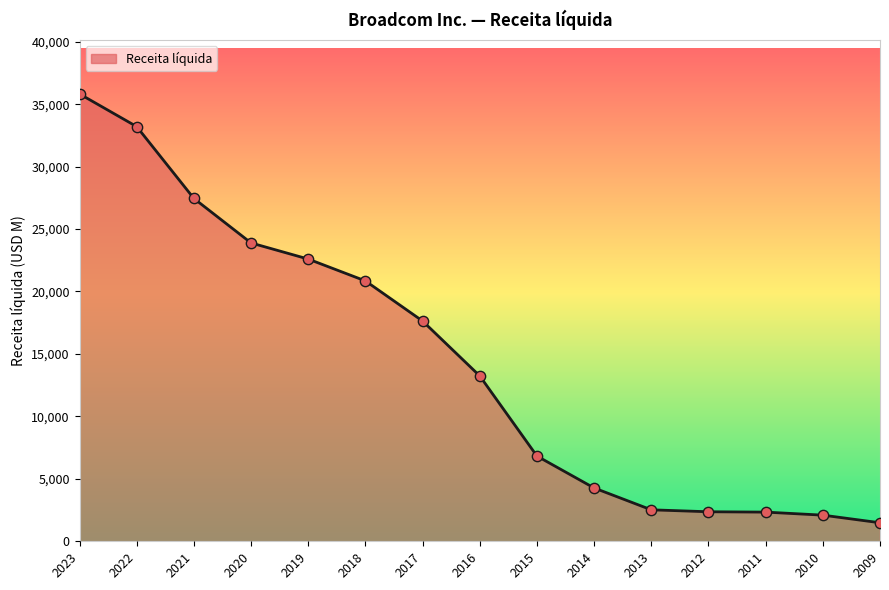

Which has a higher value, 2012 or 2019?

2019